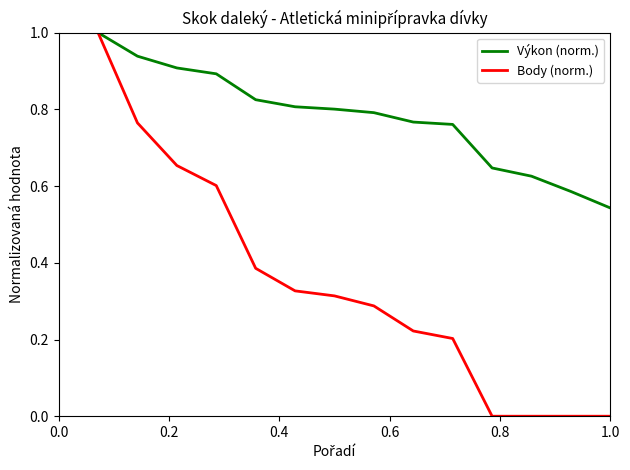

What is the greatest value displayed?

1.0